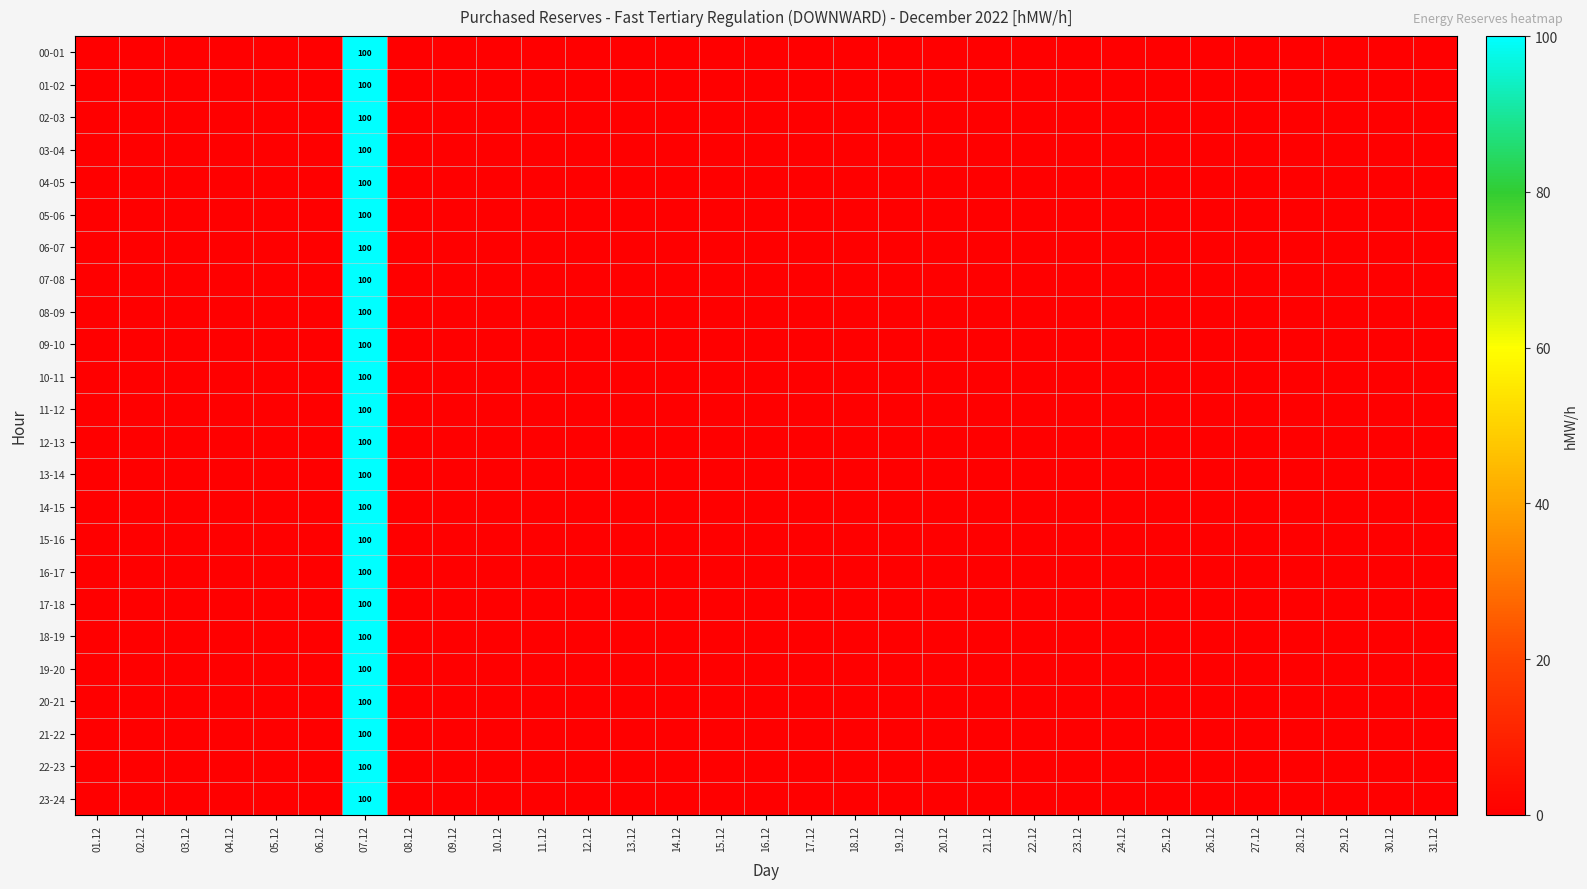

What is the maximum value for 00-01?

100